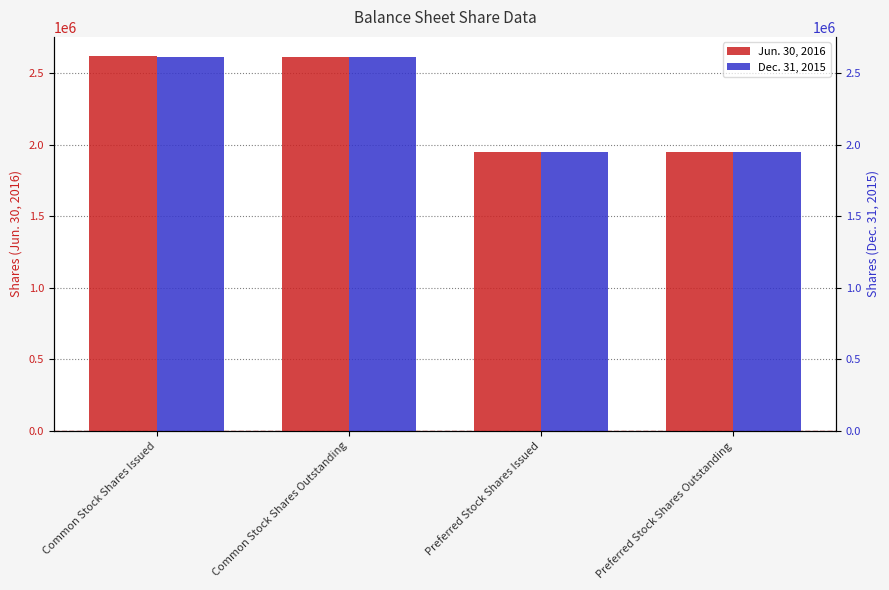

Which category has the highest value across all series?

Common Stock Shares Issued